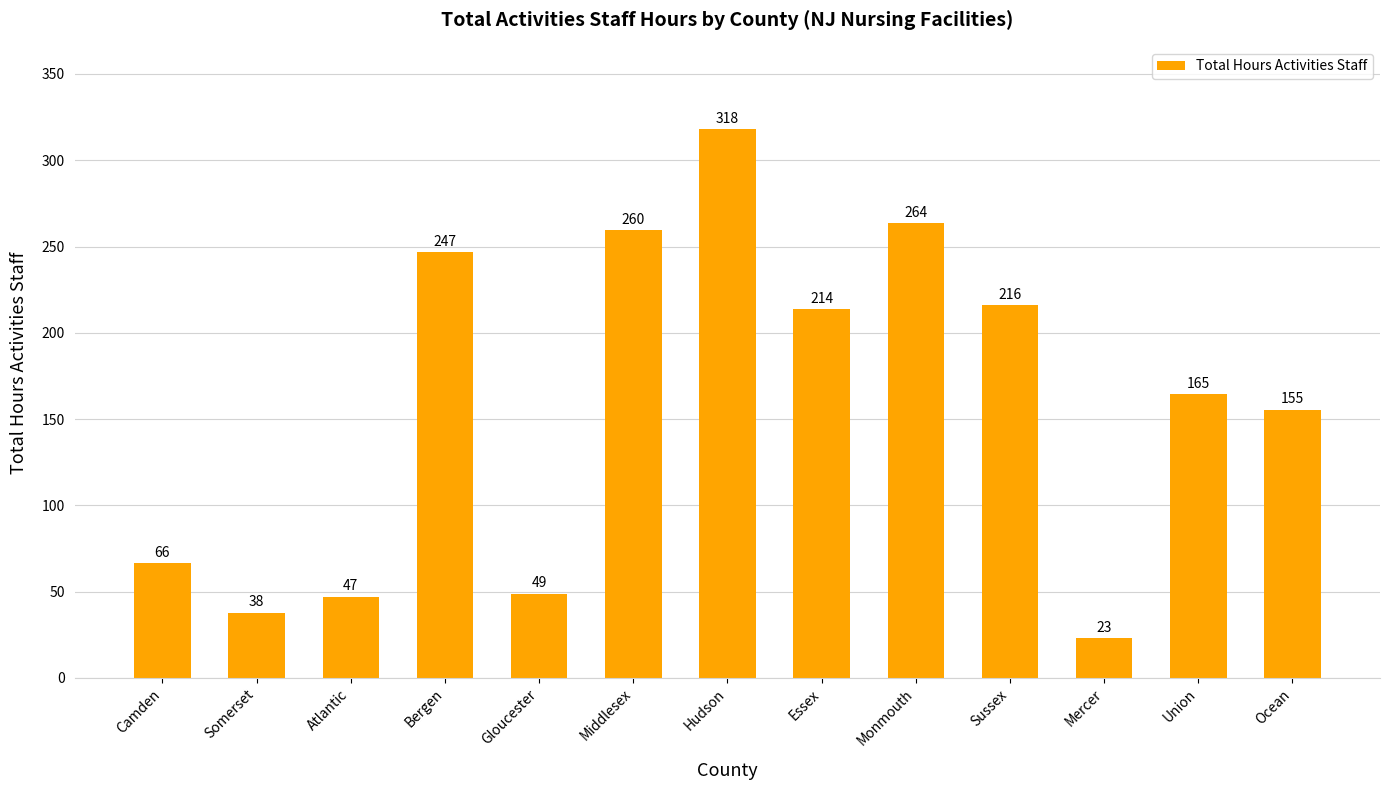

Between Ocean and Mercer, which is larger?

Ocean